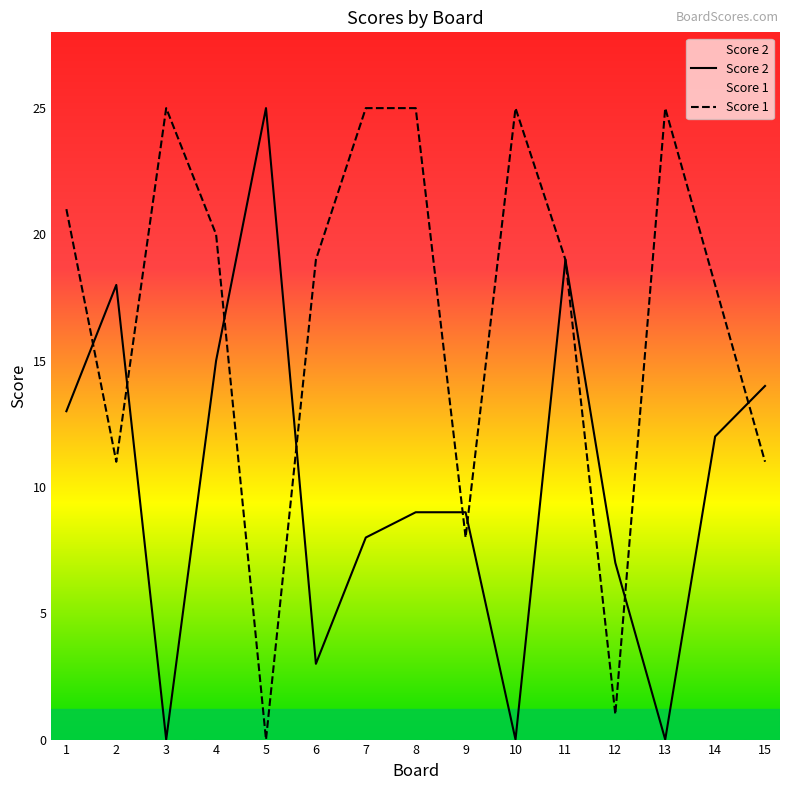

Reading right to left, extract all data points from this chart.

Score 2: 14	12	0	7	19	0	9	9	8	3	25	15	0	18	13
Score 1: 11	18	25	1	19	25	8	25	25	19	0	20	25	11	21